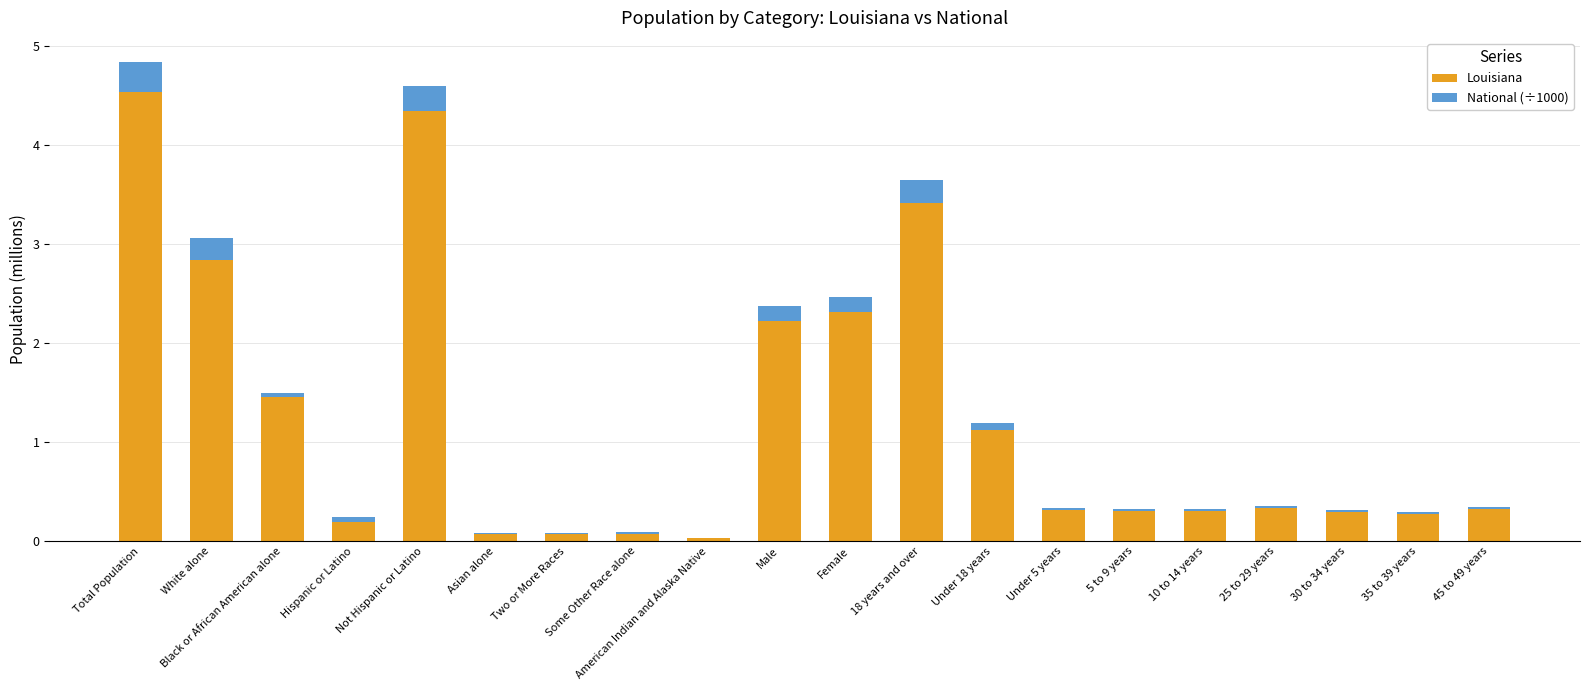

What is the maximum value for Louisiana?

4.5